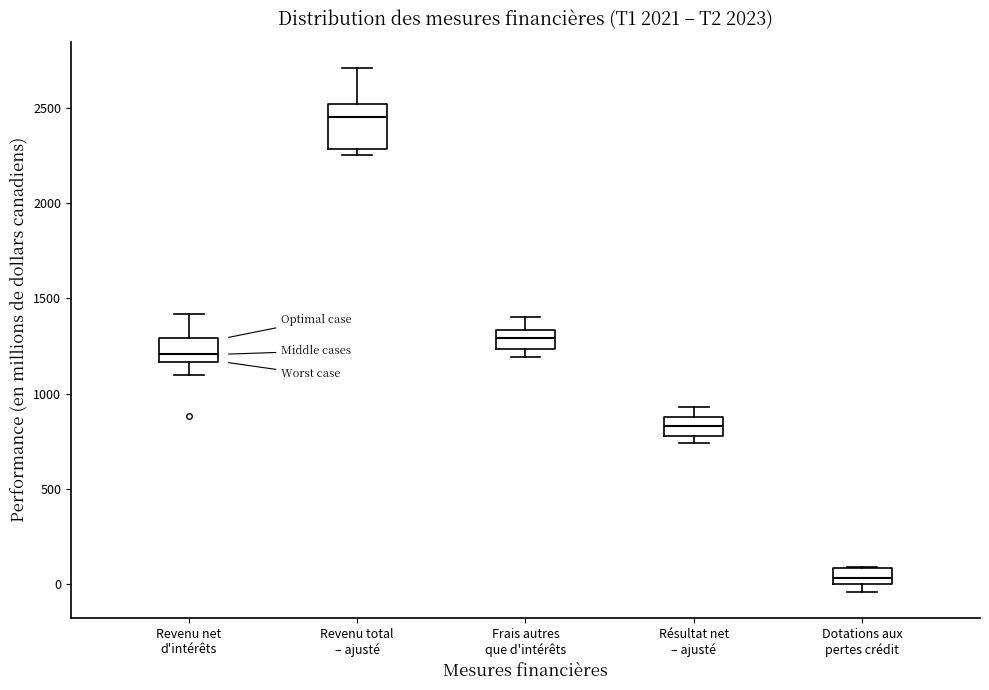

Reading left to right, read every box against the y-axis: the position of its median line, the range the box covers, and the ends of its whiskers. The values are not printed on the chart, so give them approximately, as read against the axis.

Revenu net d'intérêts: median 1200, box 1150 to 1300, whiskers 1100 to 1400
Revenu total – ajusté: median 2450, box 2300 to 2500, whiskers 2250 to 2700
Frais autres que d'intérêts: median 1300, box 1250 to 1350, whiskers 1200 to 1400
Résultat net – ajusté: median 850, box 800 to 900, whiskers 750 to 950
Dotations aux pertes crédit: median 50, box 0 to 100, whiskers -50 to 100